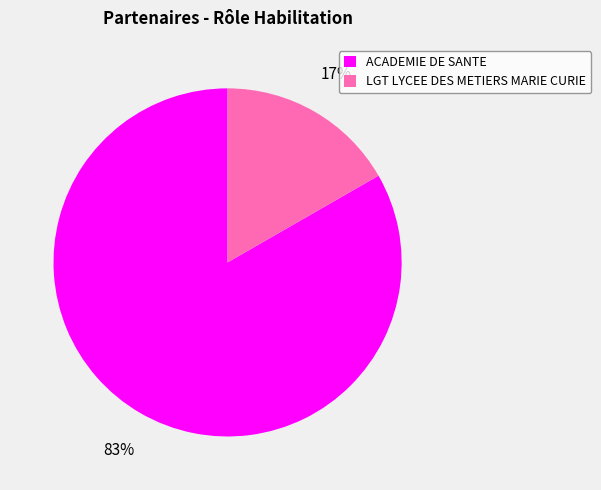

Between LGT LYCEE DES METIERS MARIE CURIE and ACADEMIE DE SANTE, which is larger?

ACADEMIE DE SANTE